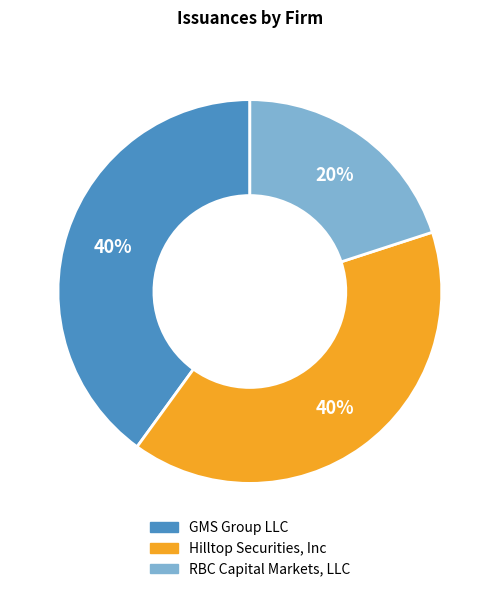

Approximately how many times larger is the value at Hilltop Securities, Inc compared to GMS Group LLC?

1.0